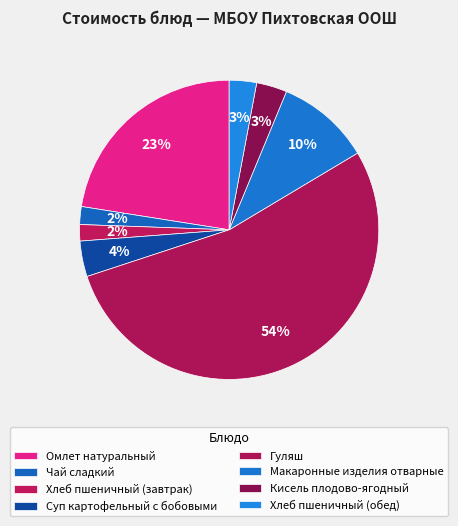

True or false: Омлет натуральный accounts for 23% of the total.

True